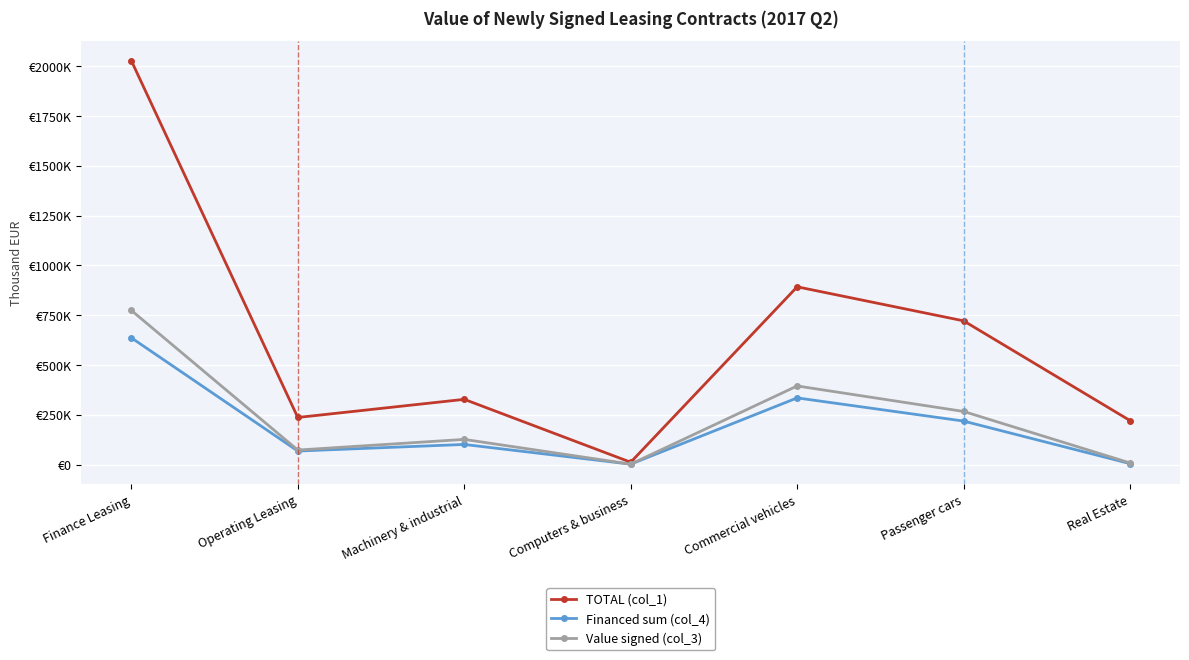

At which category is the sum across all series the highest?

Finance Leasing